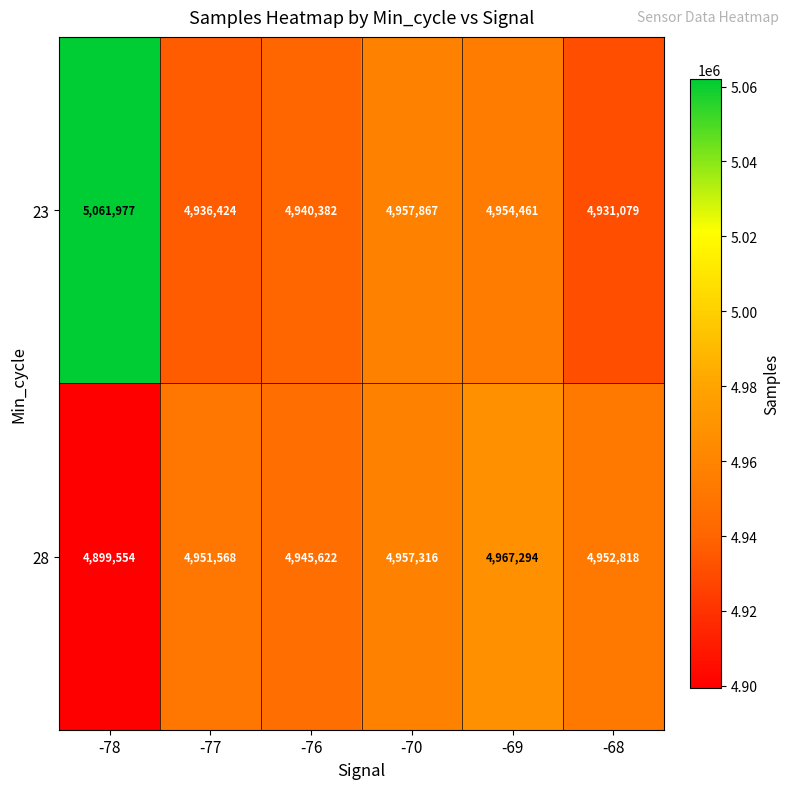

What is the total value across all series at -77?

9887992